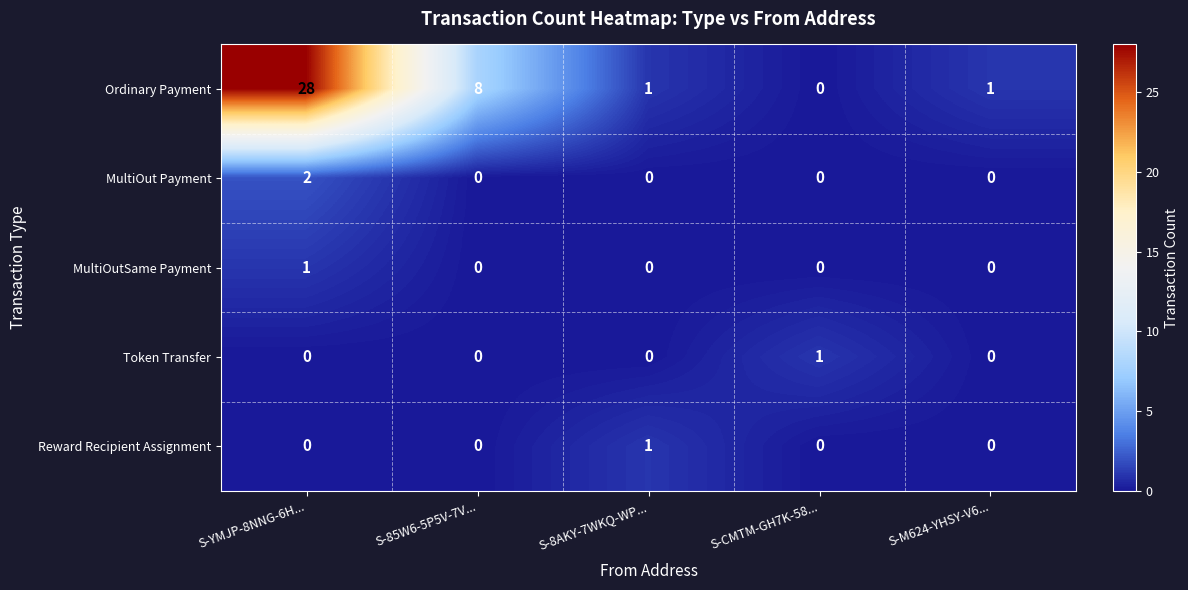

At which category is the sum across all series the highest?

S-YMJP-8NNG-6H...